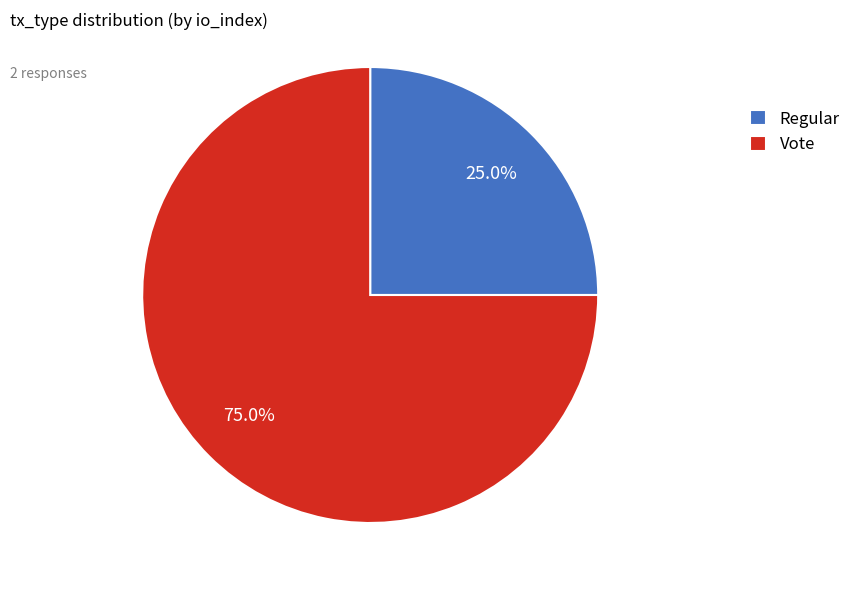

What portion of the pie excludes Regular?

75.0%